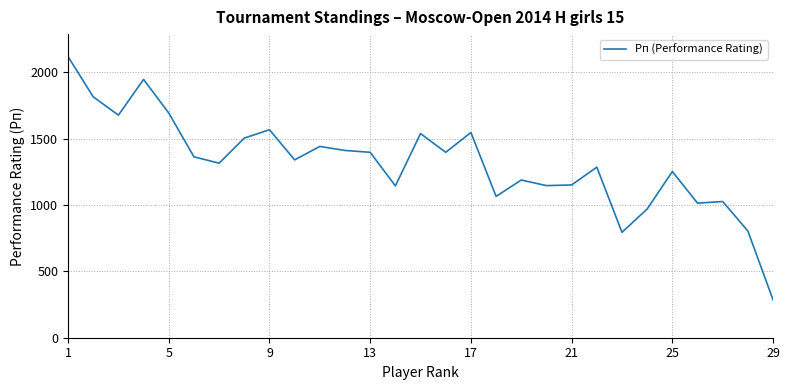

What is the smallest value displayed?

285